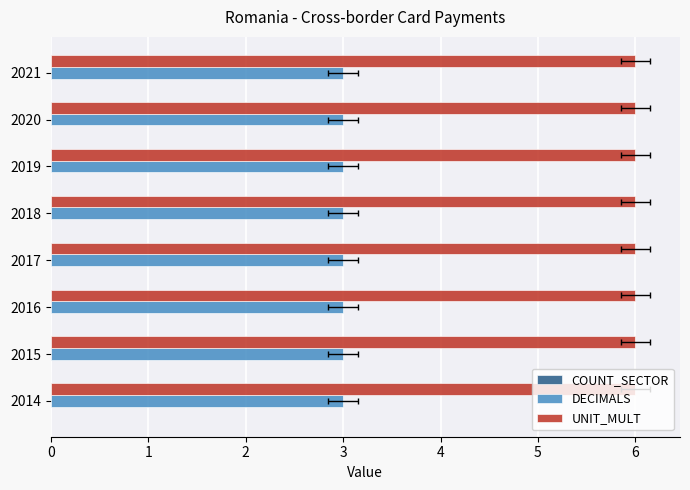

Reading left to right, transcribe all the data shown in this chart.

COUNT_SECTOR: 0	0	0	0	0	0	0	0
DECIMALS: 3	3	3	3	3	3	3	3
UNIT_MULT: 6	6	6	6	6	6	6	6